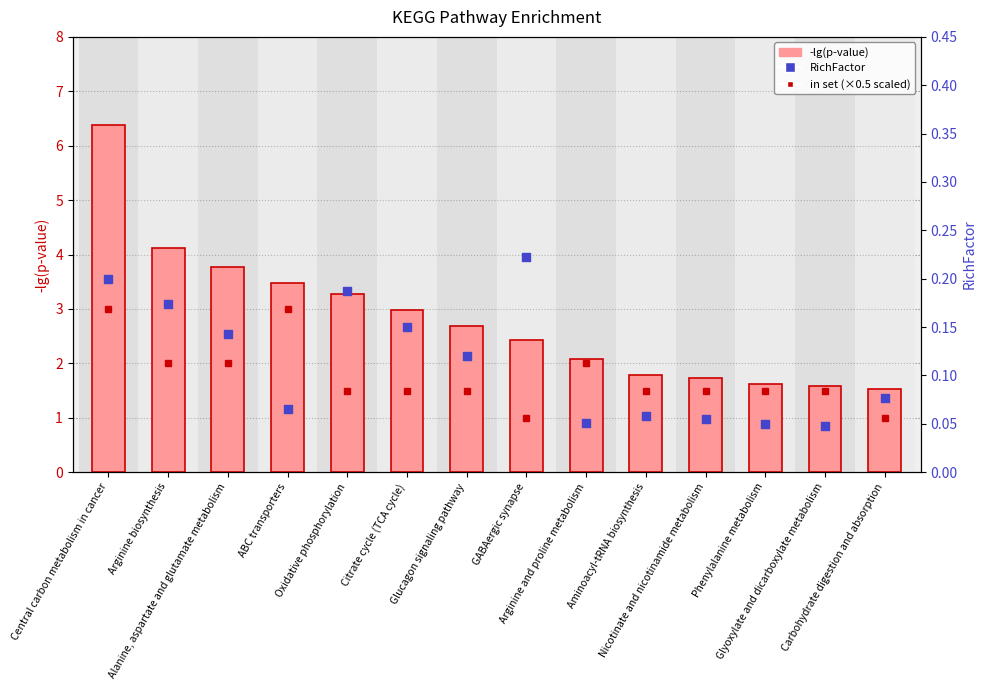

Which series reaches the maximum Y coordinate?

-lg(p-value)